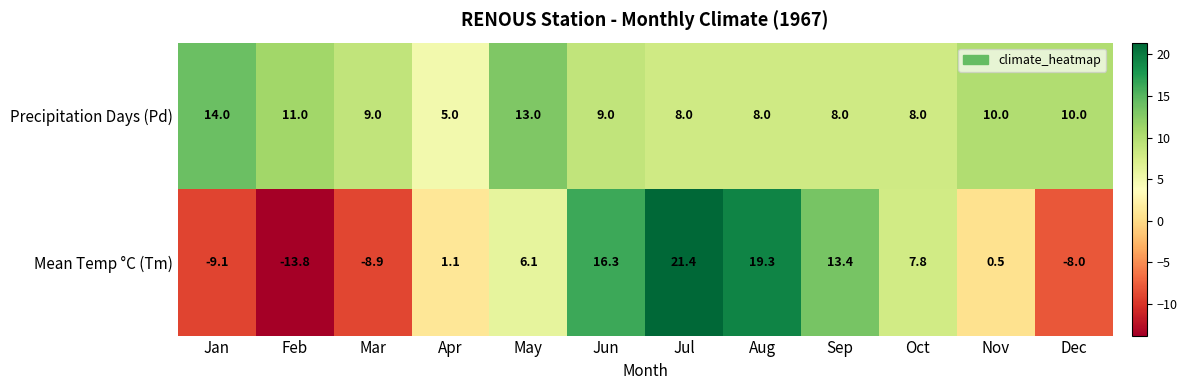

The value of Mean Temp °C (Tm) at Dec is -12.2. True or false?

False